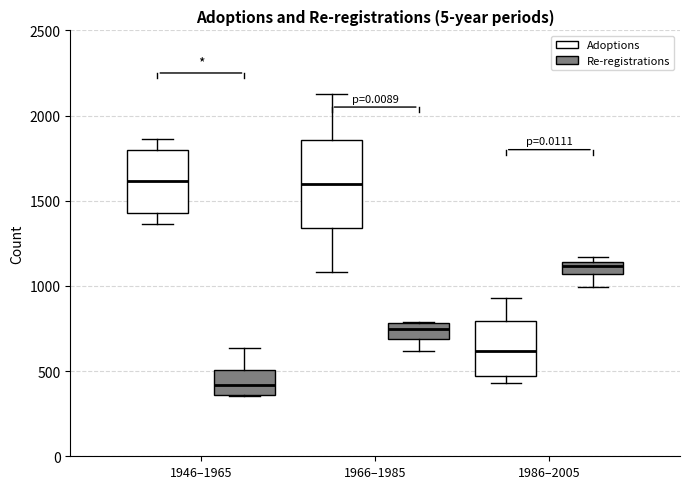

Where does the median line of the box for 1986–2005 (Re-registrations) sit on the y-axis? The values are not printed on the chart, so give them approximately, as read against the axis.

1100